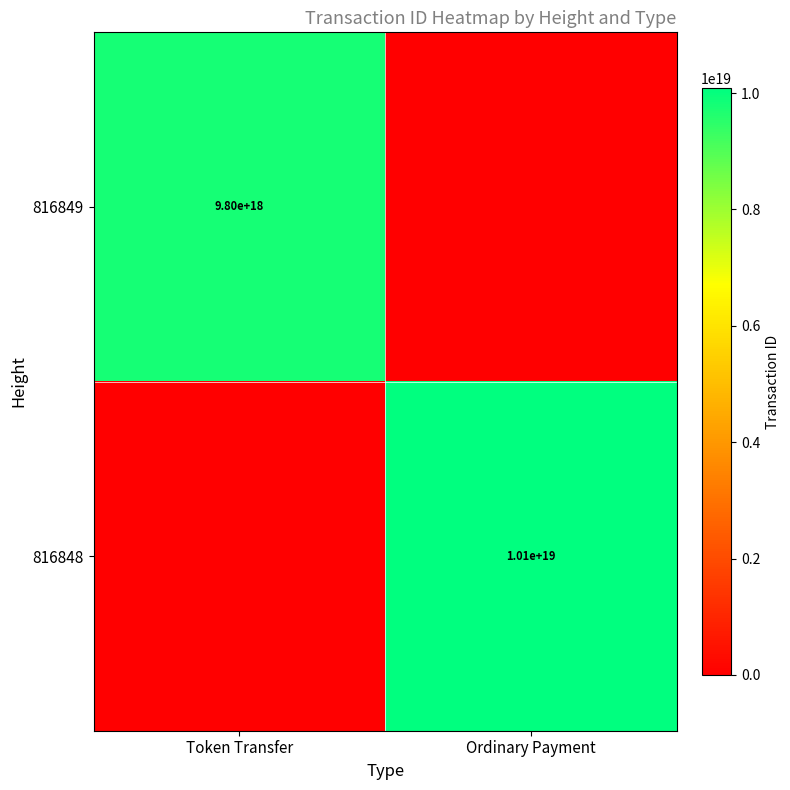

The value of 816849 at Token Transfer is 14096450897156245504. True or false?

False